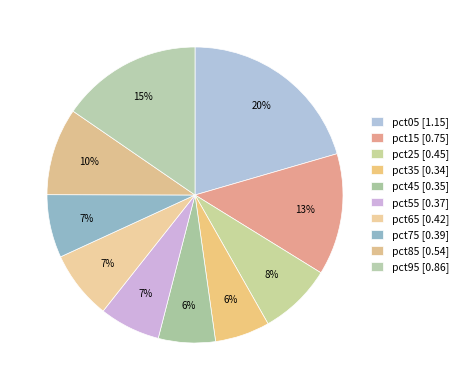

Which has a higher value, pct45 or pct75?

pct75